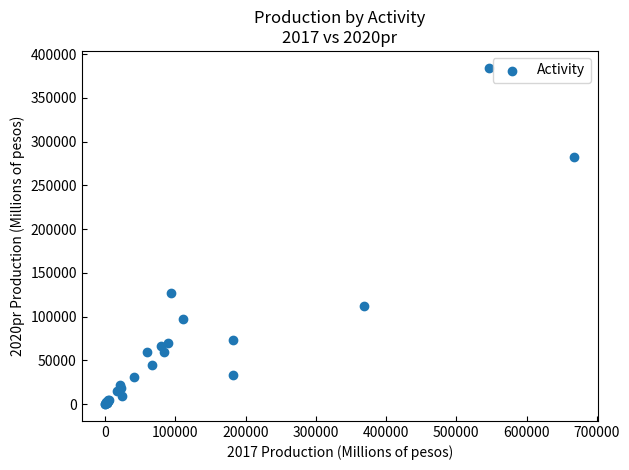

What Y value in the scatter plot is closest to 192328?

127589.4